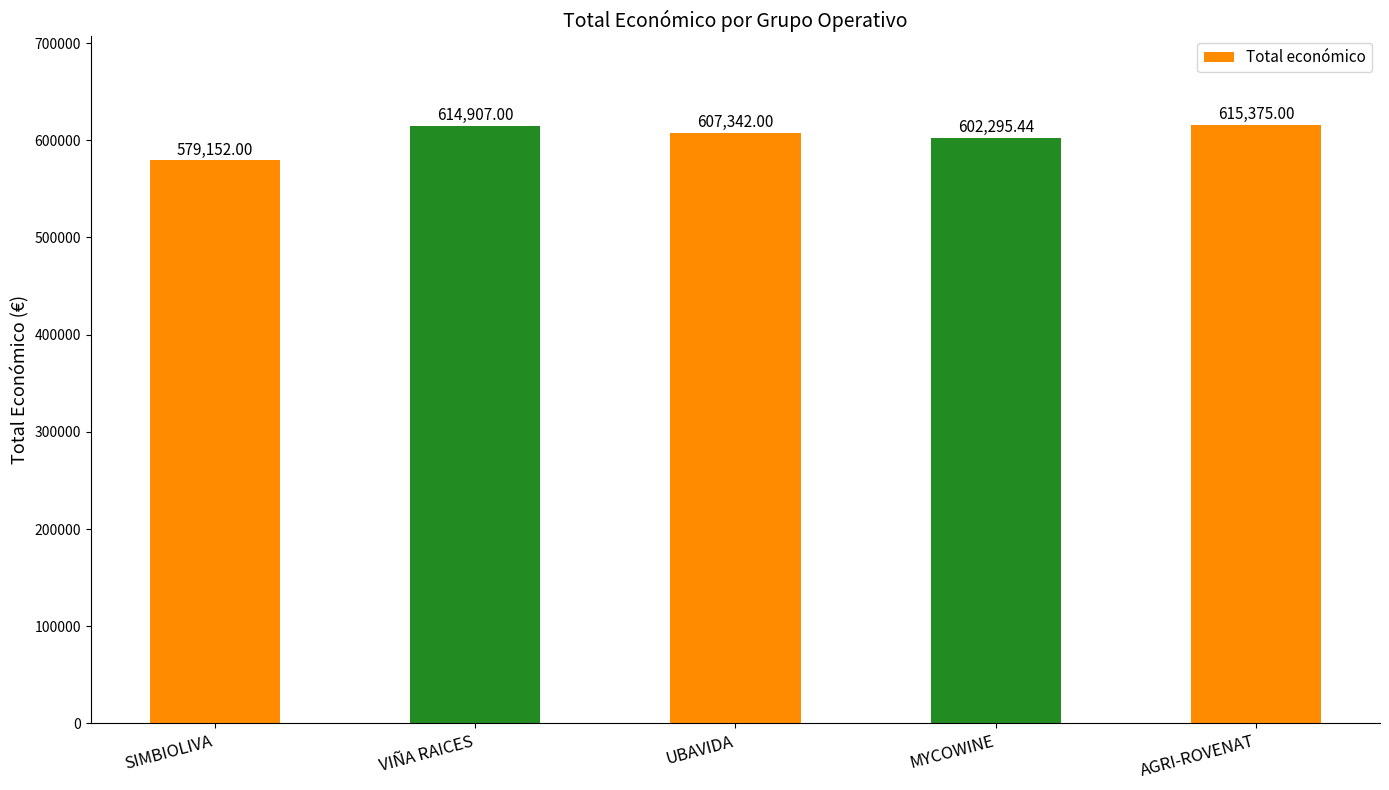

At which label does the data first exceed 607342?

VIÑA RAICES